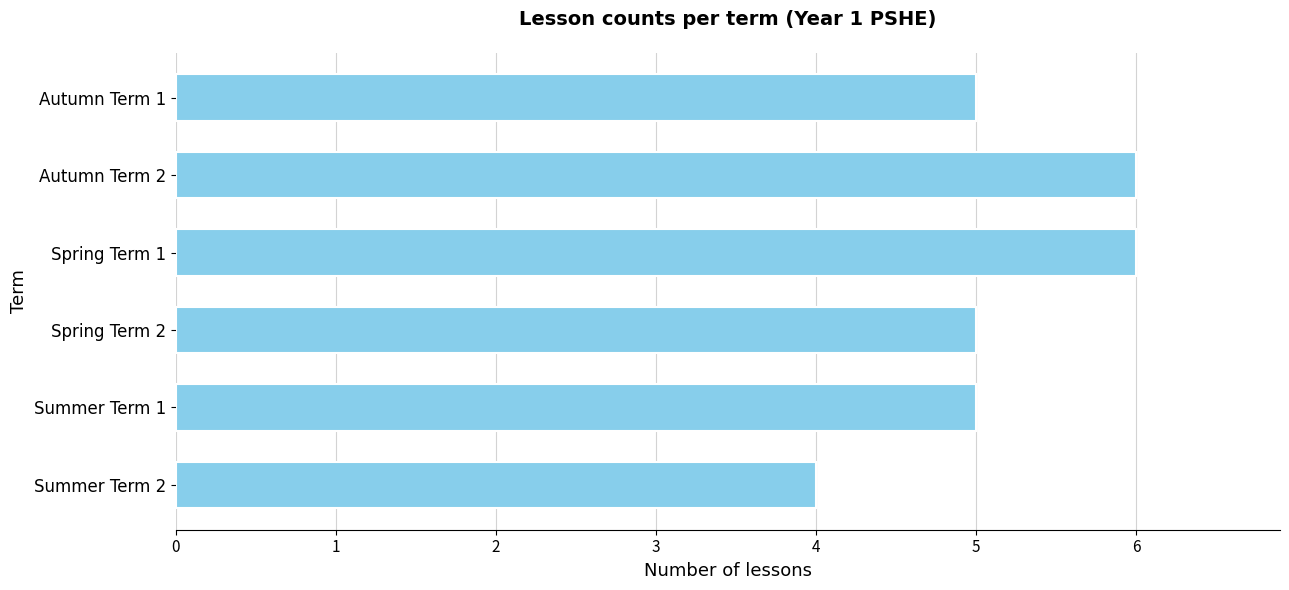

What is the minimum value shown in the chart?

4